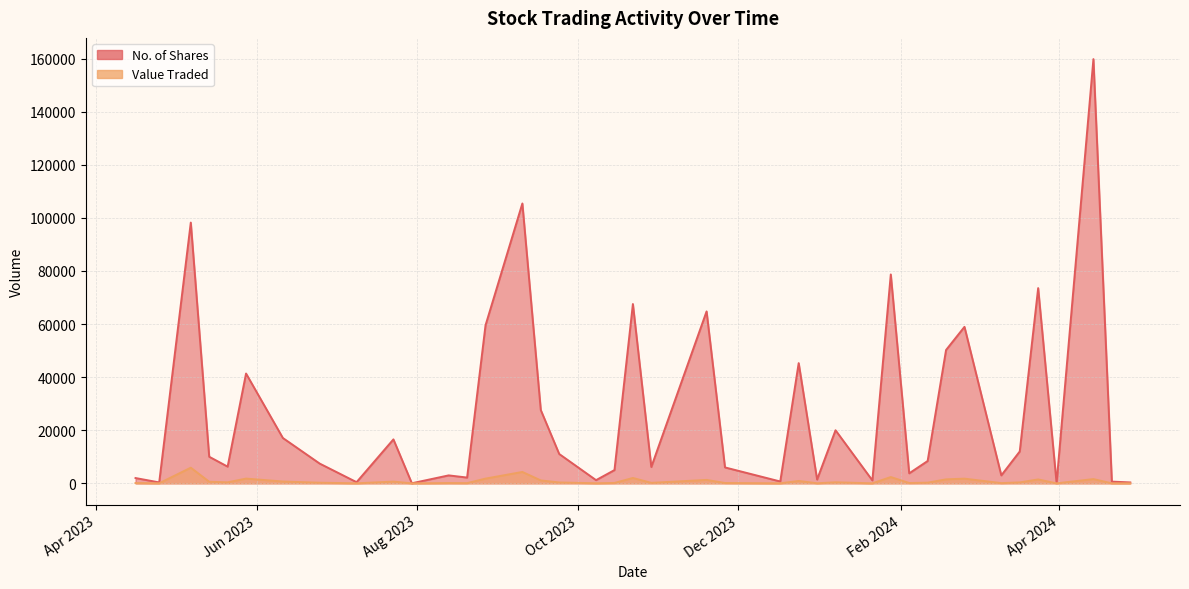

List the series in order of their peak value, lowest first.

Value Traded, No. of Shares